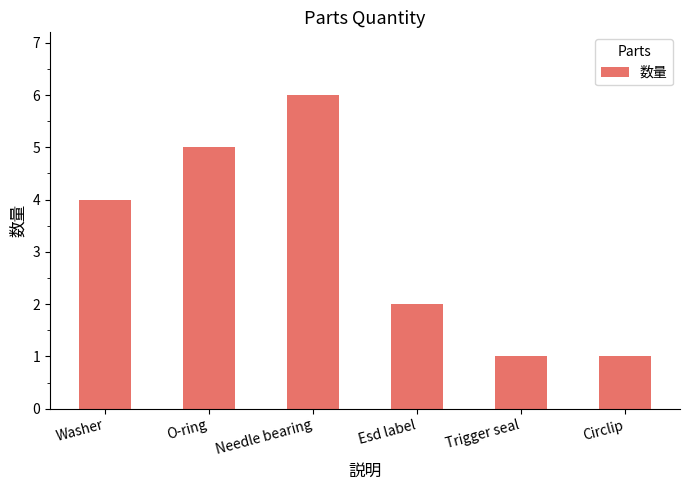

How many values are between 1 and 5?

5